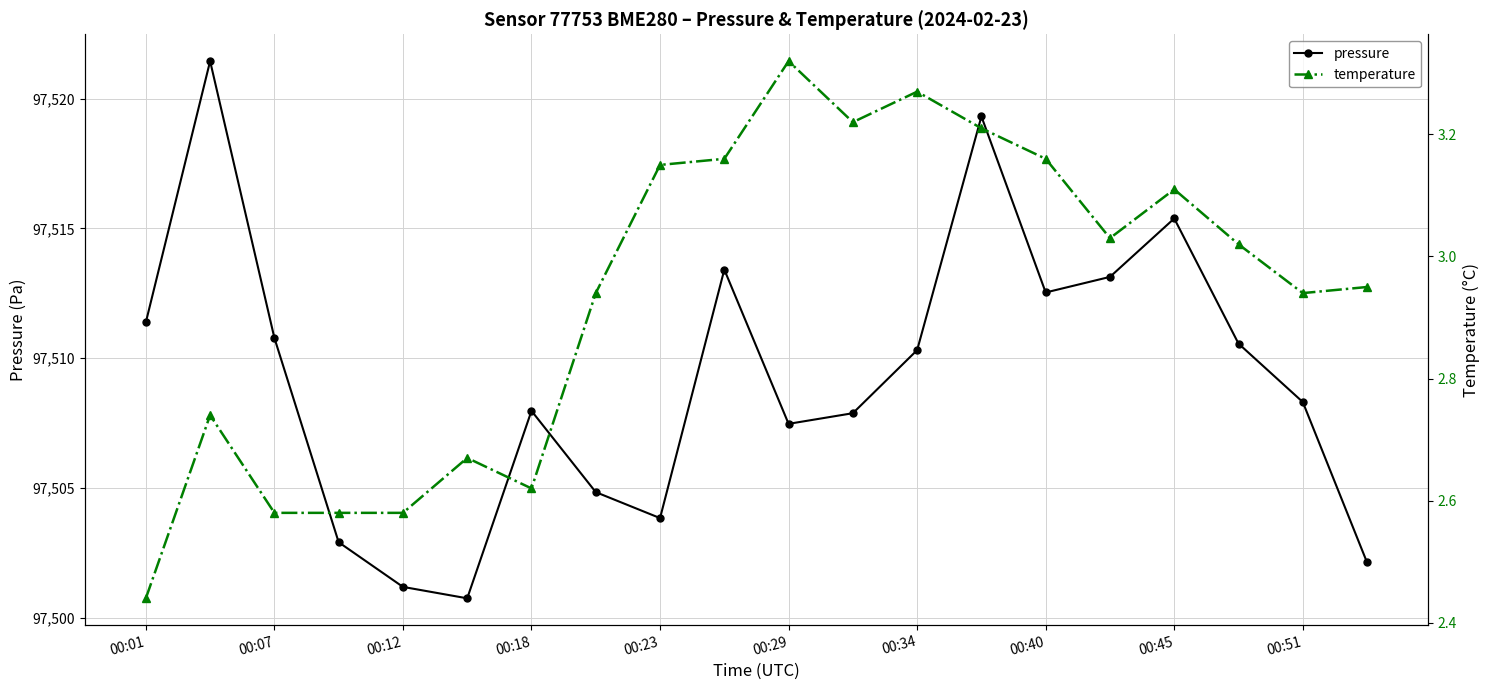

True or false: pressure has more than 0 interior local peaks.

True